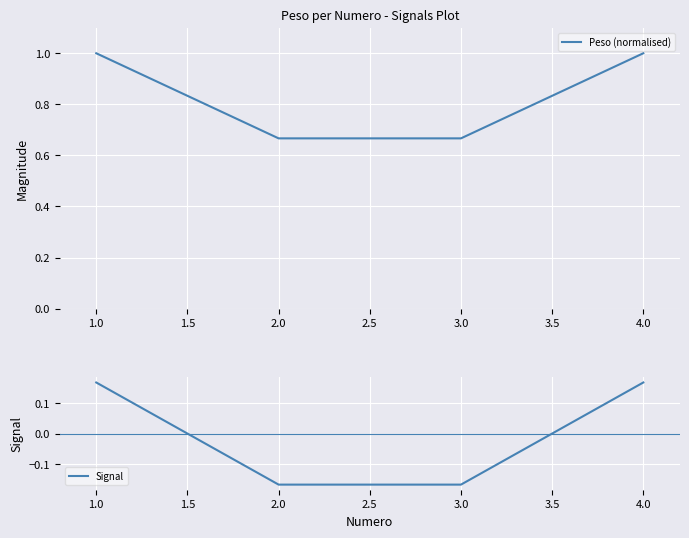

The Signal series shows 0.1 at 1.0. True or false?

False